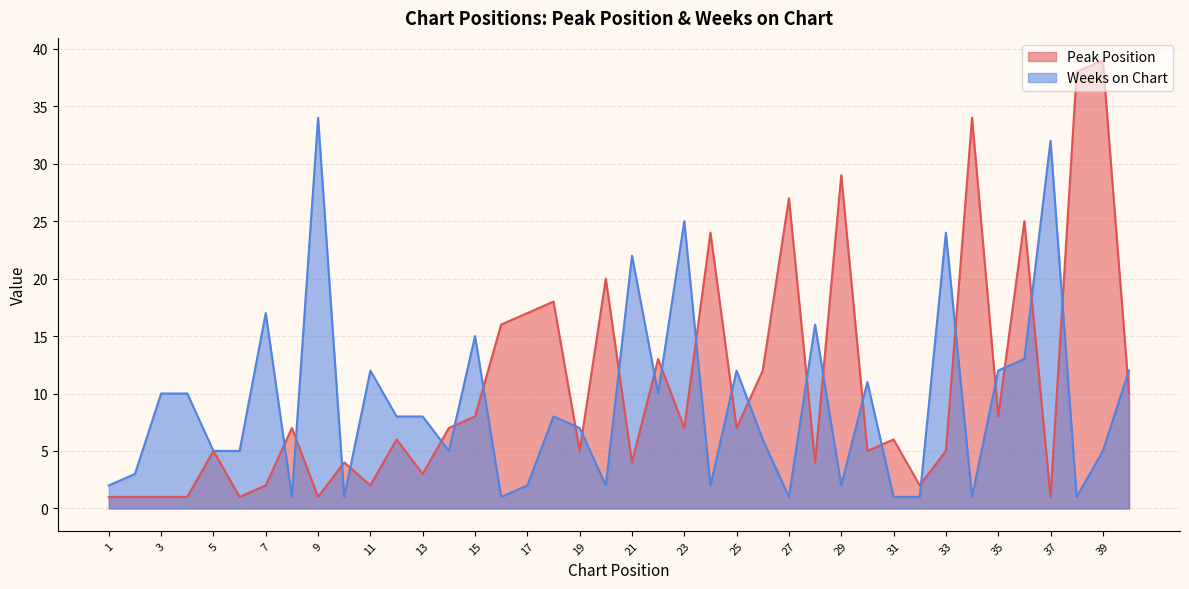

Is it true that Weeks on Chart equals 1 at 32?

True